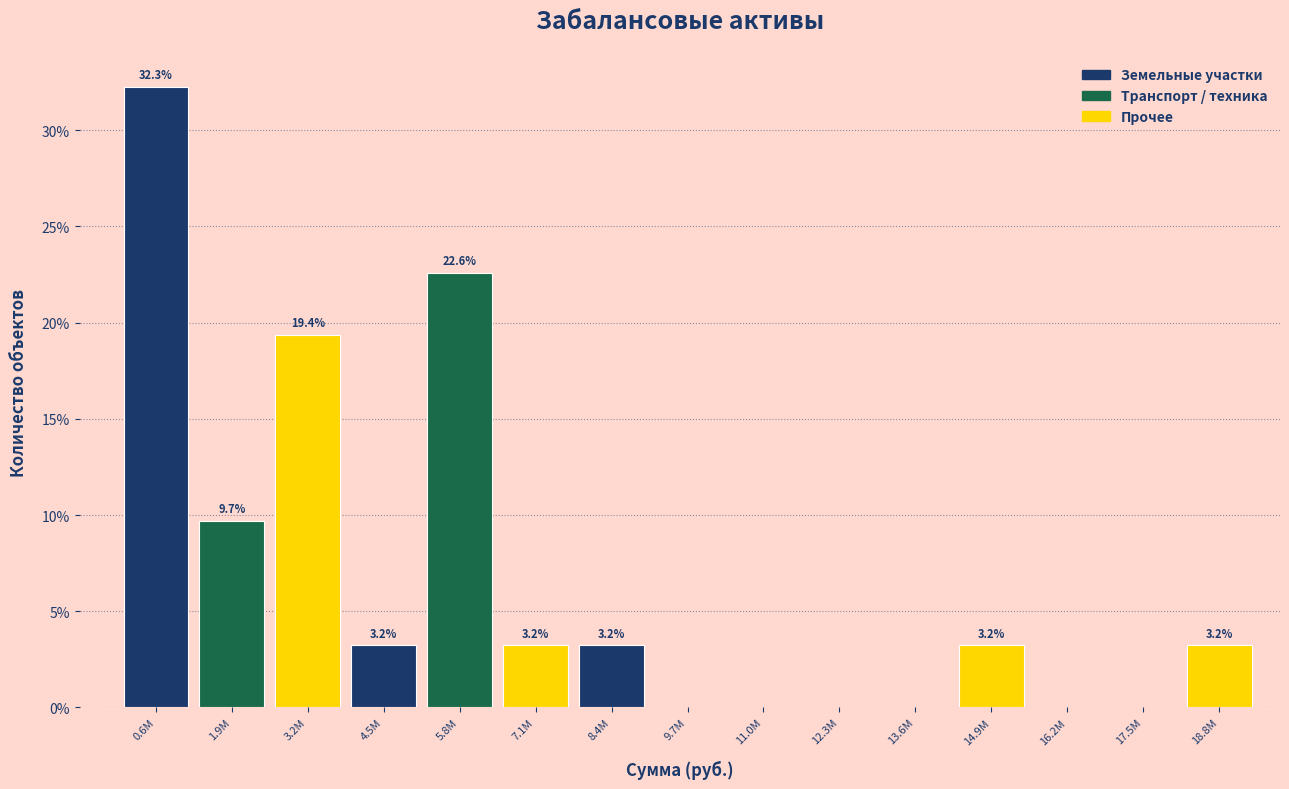

Reading right to left, list all the values displayed in this chart.

18.8M=3.2	17.5M=0.0	16.2M=0.0	14.9M=3.2	13.6M=0.0	12.3M=0.0	11.0M=0.0	9.7M=0.0	8.4M=3.2	7.1M=3.2	5.8M=22.6	4.5M=3.2	3.2M=19.4	1.9M=9.7	0.6M=32.3